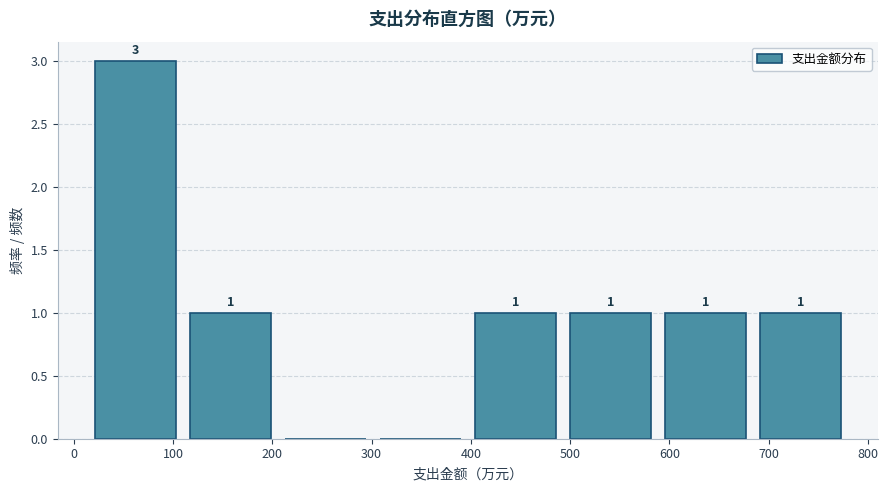

Which range on the x-axis has the tallest bar?

20 to 120